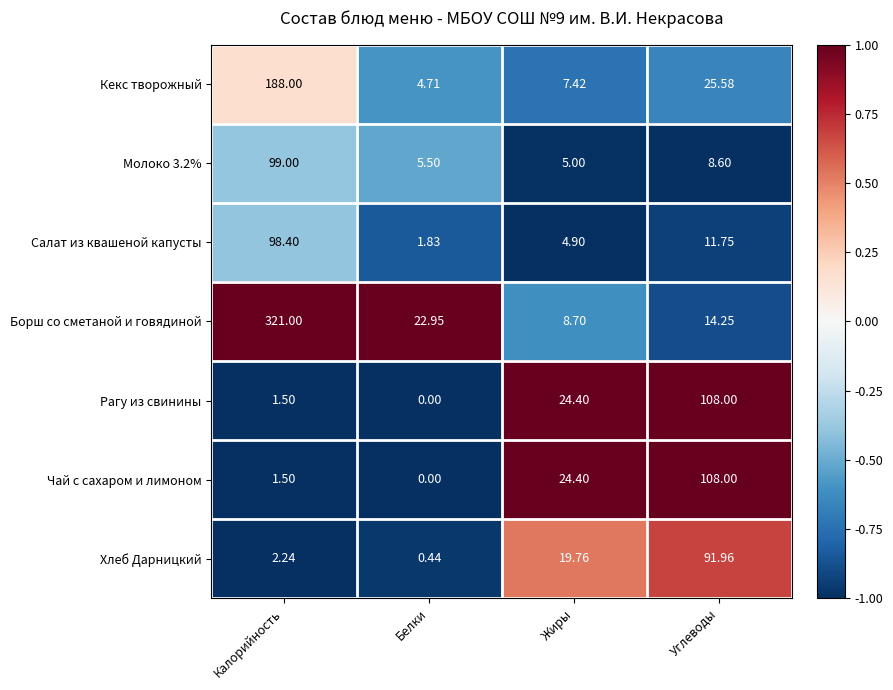

Rank the categories by Салат из квашеной капусты value from highest to lowest.

Калорийность, Углеводы, Жиры, Белки